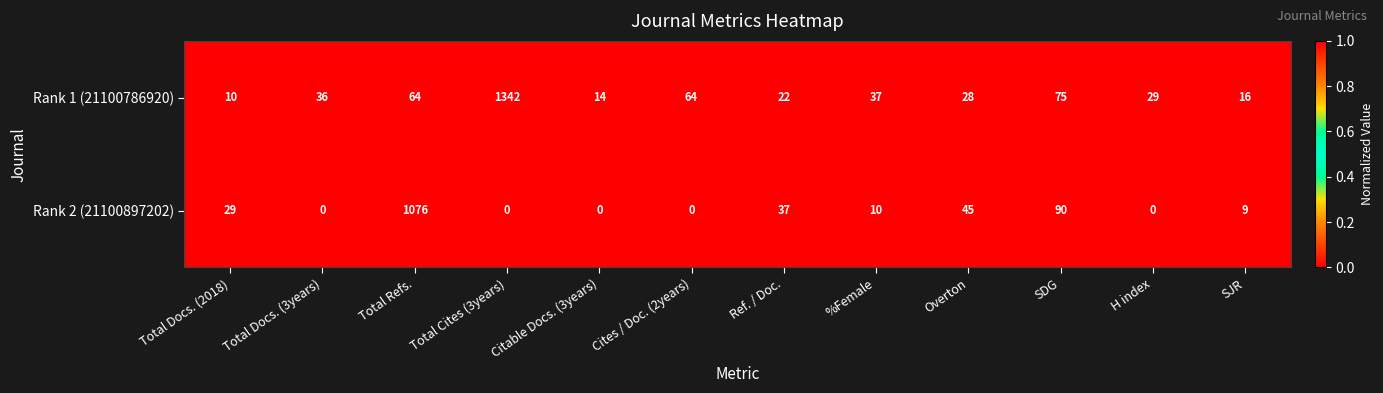

At Total Cites (3years), list the series in order from largest to smallest.

Rank 1 (21100786920), Rank 2 (21100897202)